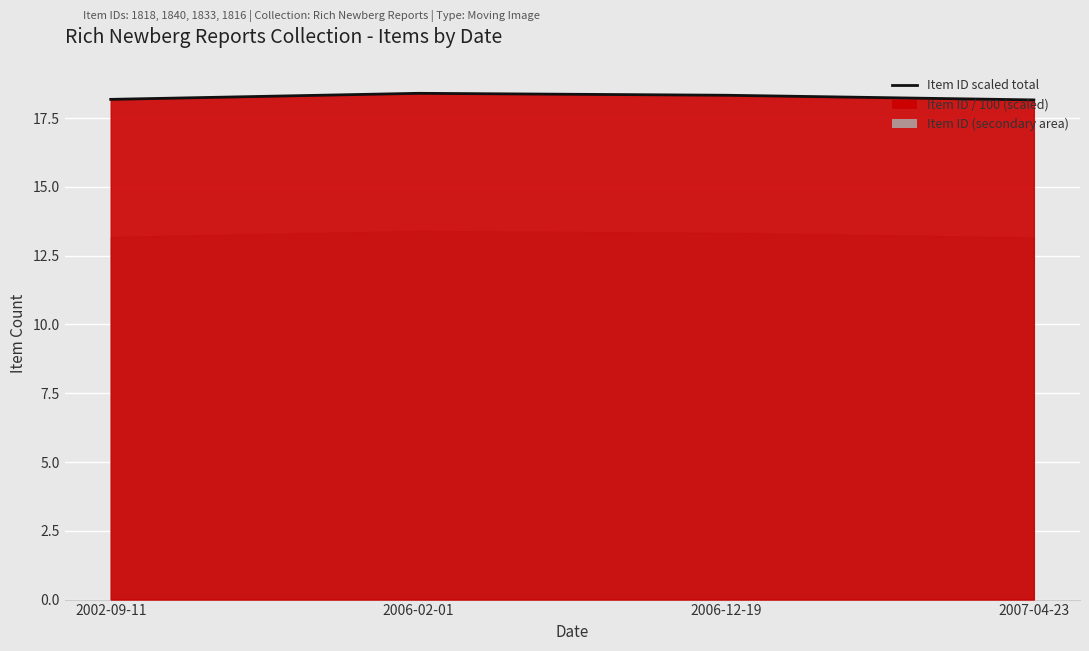

What is the ratio of the value at 2007-04-23 to the value at 2002-09-11?

1.0